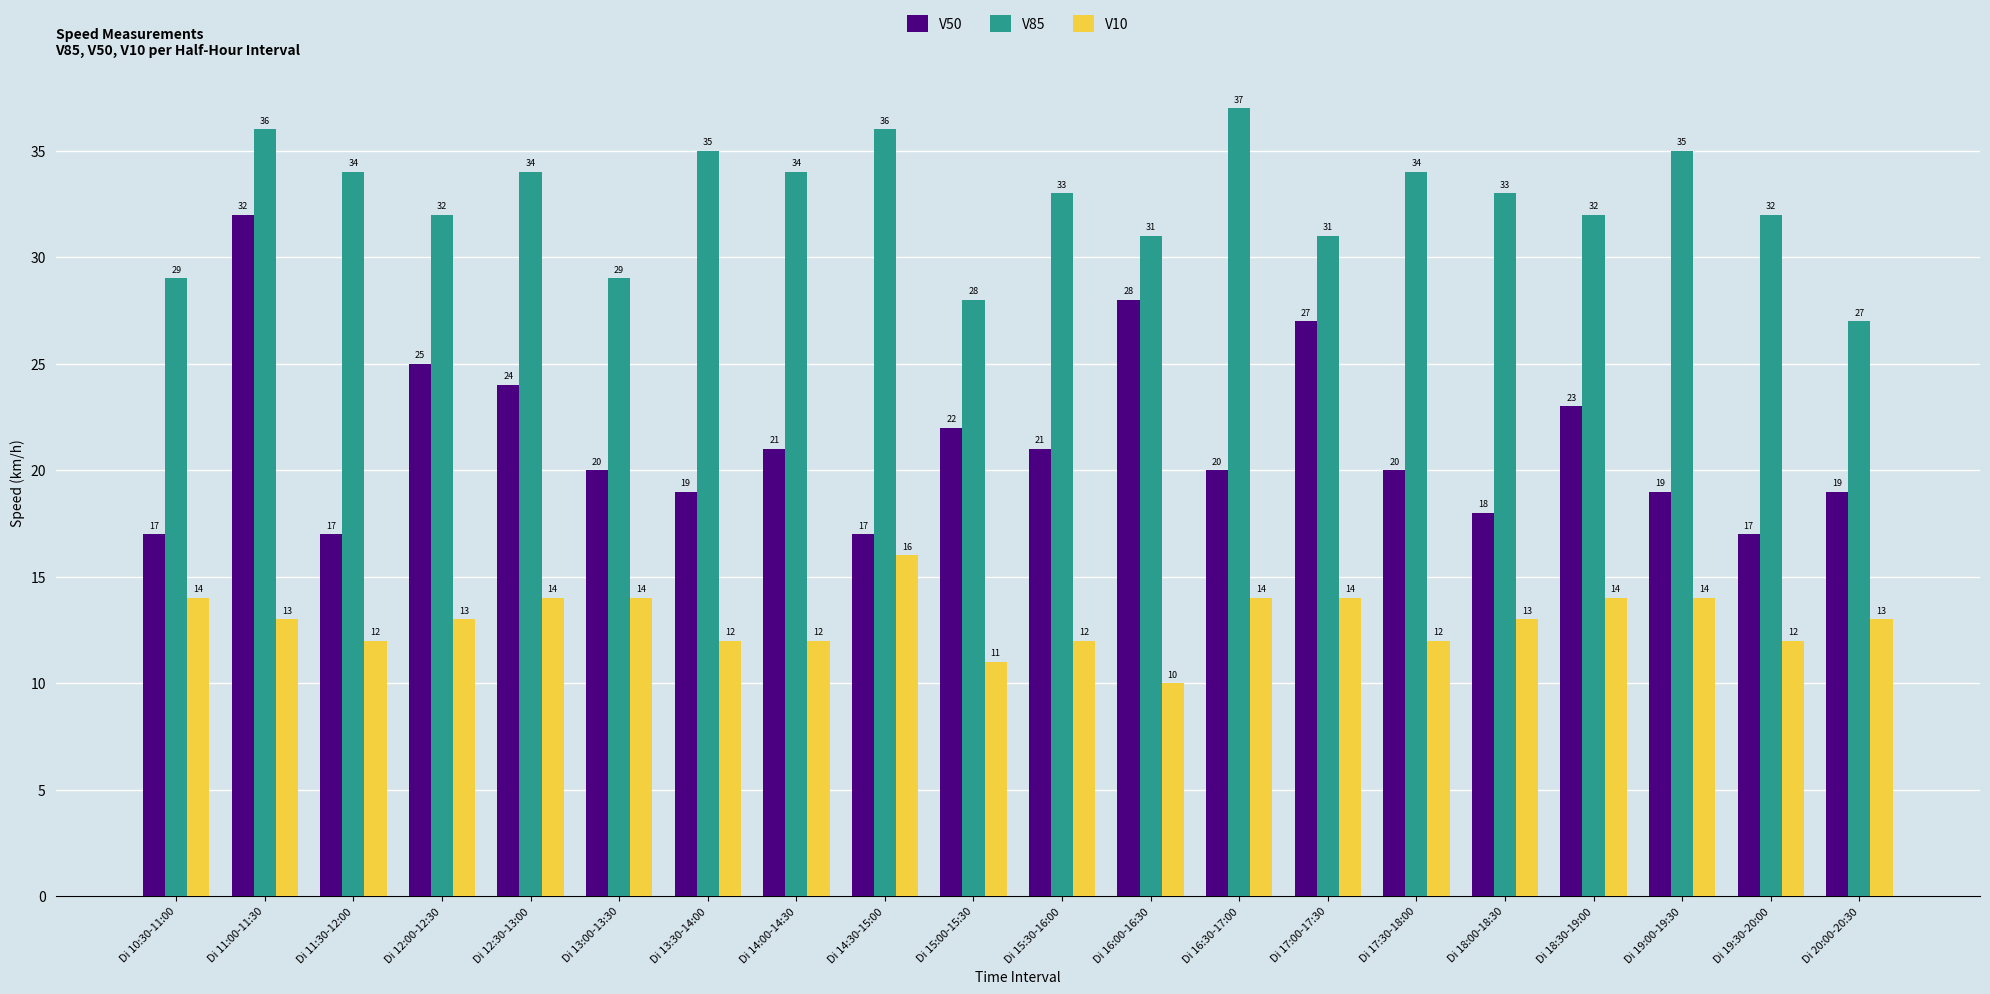

What is the minimum value shown in the chart?

10